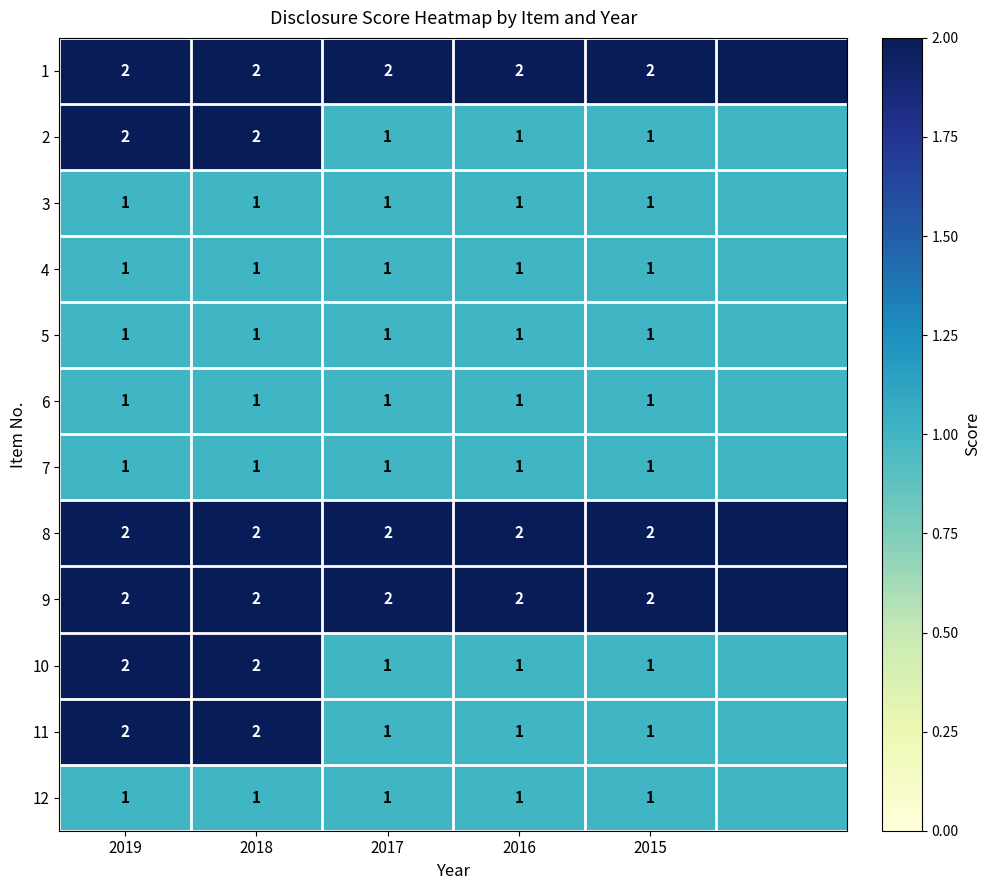

At how many categories does at least one series exceed 1?

6